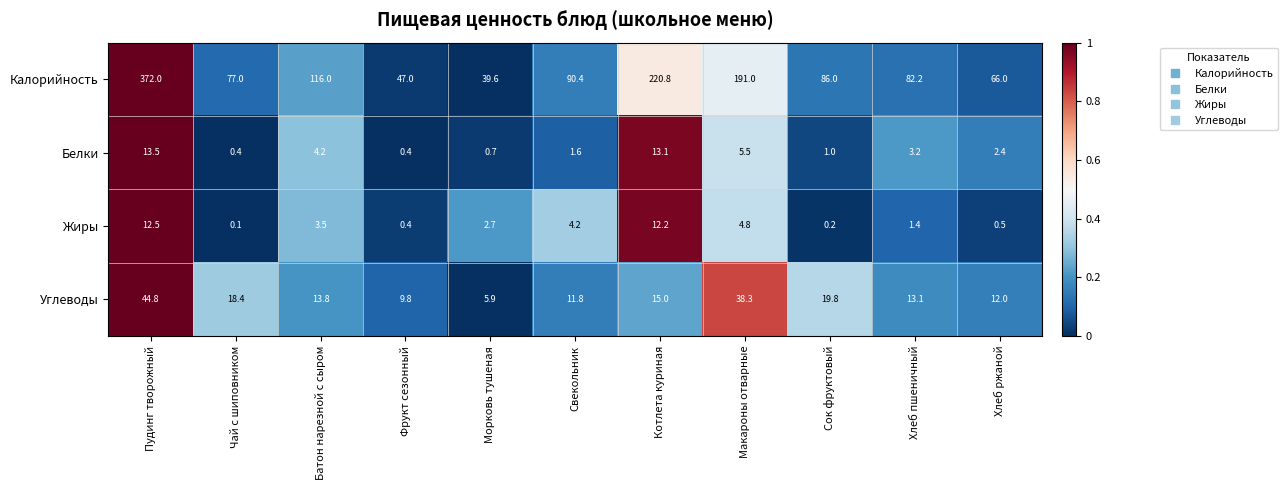

What is the average value of the Калорийность series?

126.2